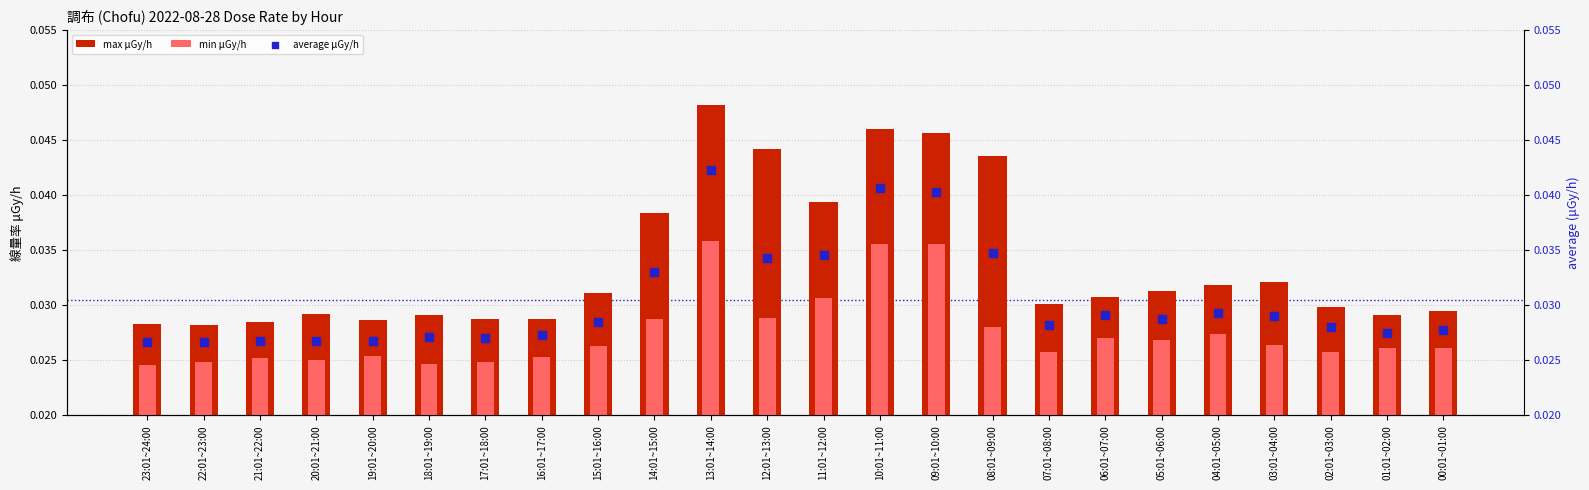

What are all the series names shown in the legend?

max μGy/h, min μGy/h, average μGy/h